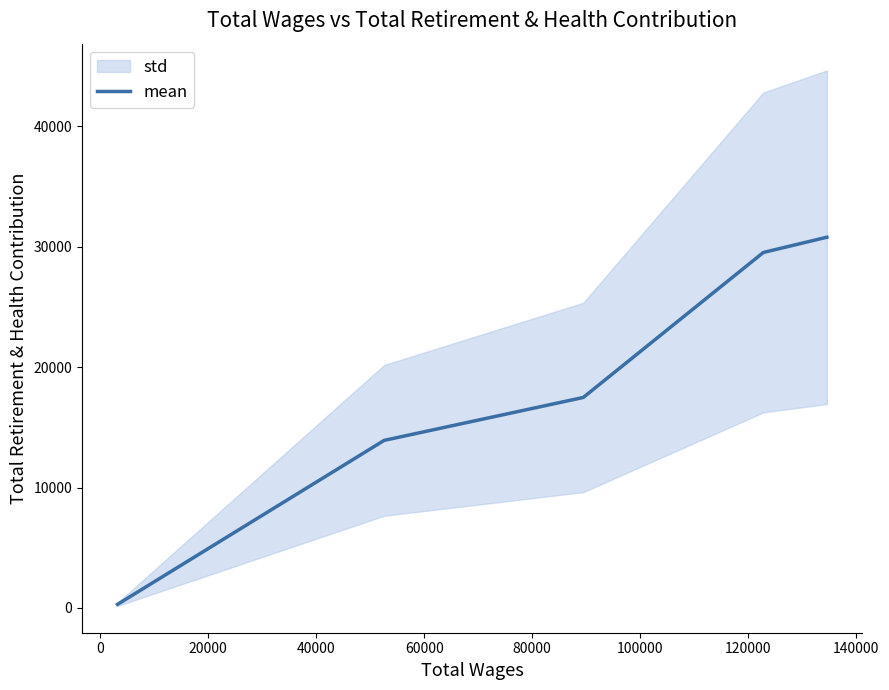

How many series are shown in this chart?

1